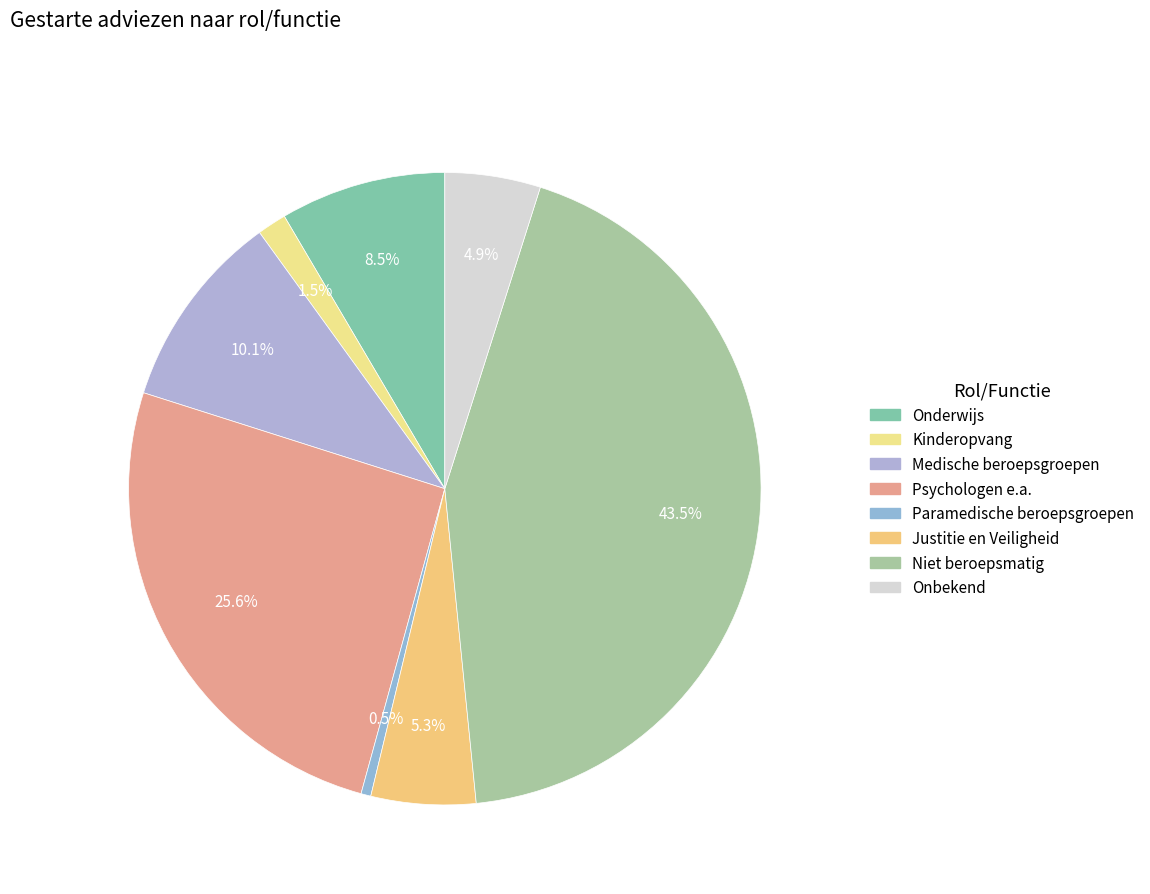

Approximately how many times larger is the value at Medische beroepsgroepen compared to Kinderopvang?

6.8